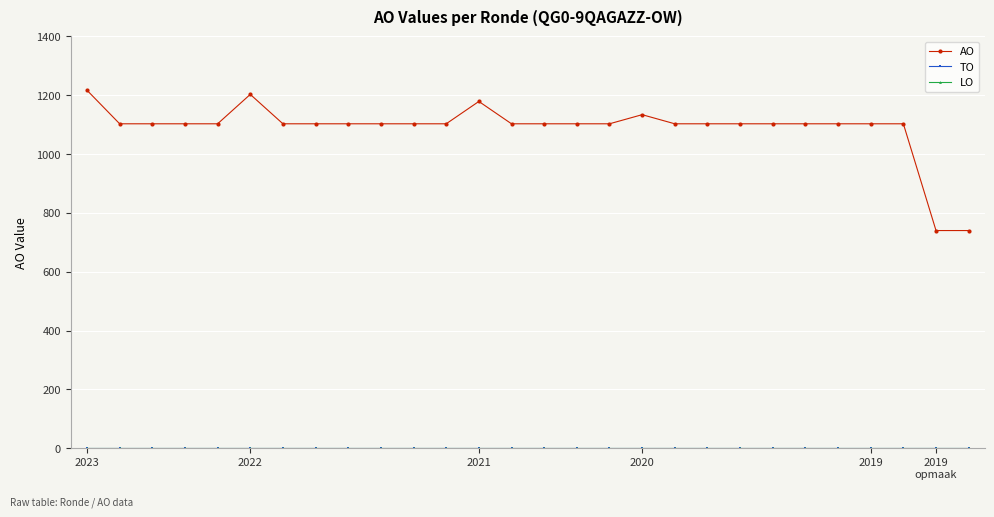

Reading left to right, list all the values displayed in this chart.

AO: 1217	1103	1103	1103	1103	1203	1103	1103	1103	1103	1103	1103	1179	1103	1103	1103	1103	1134	1103	1103	1103	1103	1103	1103	1103	1103	740	740
TO: 0	0	0	0	0	0	0	0	0	0	0	0	0	0	0	0	0	0	0	0	0	0	0	0	0	0	0	0
LO: 0	0	0	0	0	0	0	0	0	0	0	0	0	0	0	0	0	0	0	0	0	0	0	0	0	0	0	0